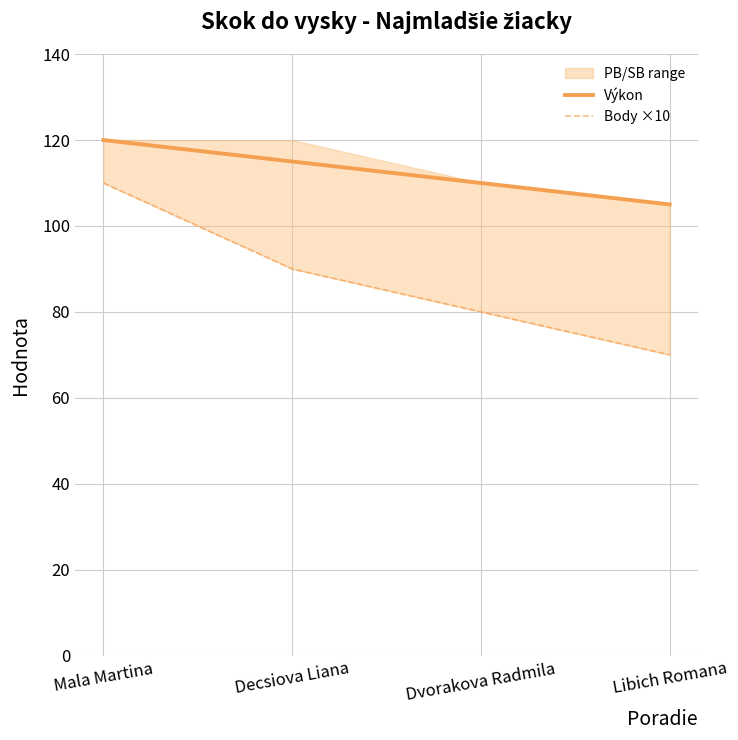

What is the label of the 2nd point from the left?

Decsiova Liana